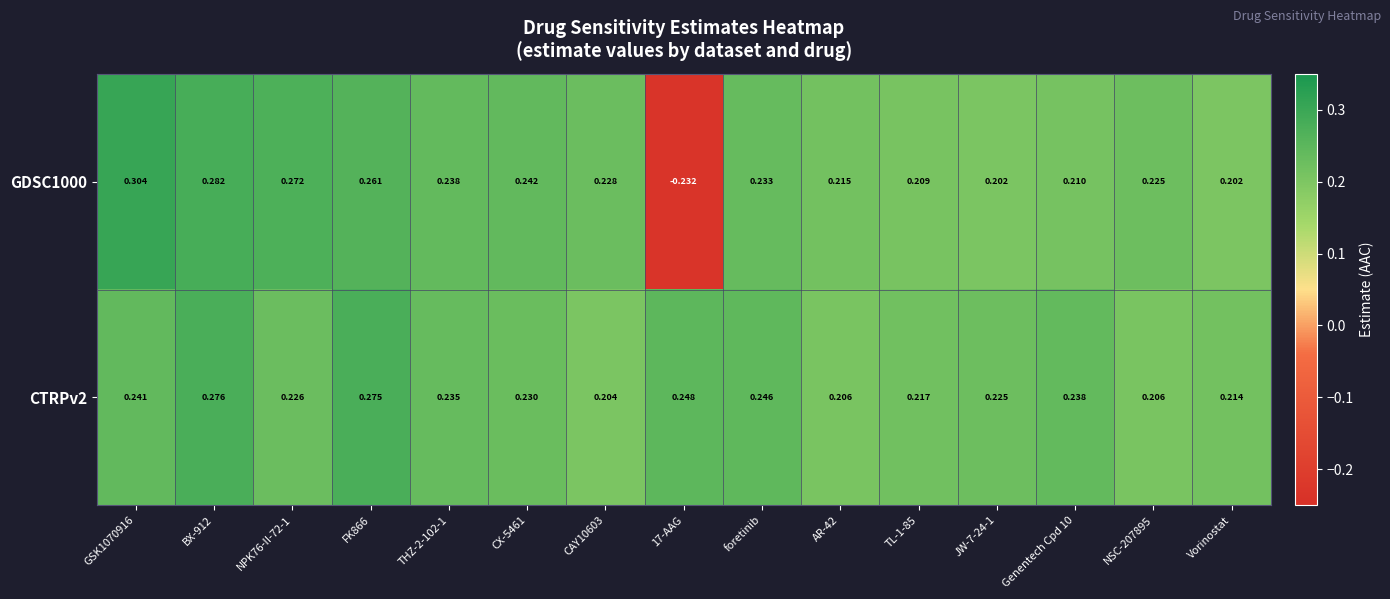

At how many categories does at least one series exceed 0?

15